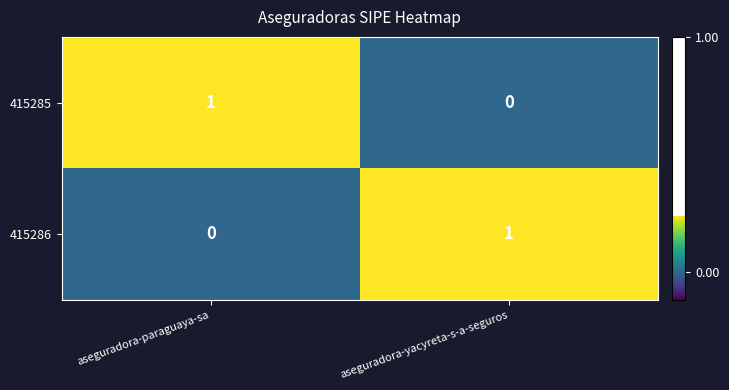

At aseguradora-paraguaya-sa, list the series in order from smallest to largest.

415286, 415285